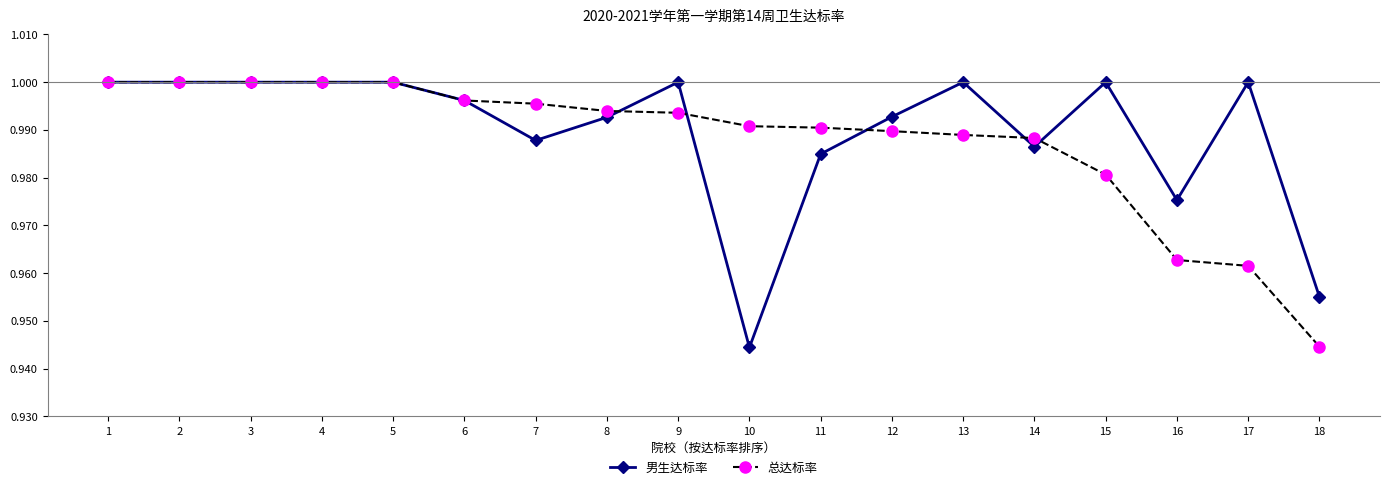

At how many categories does at least one series exceed 0?

18